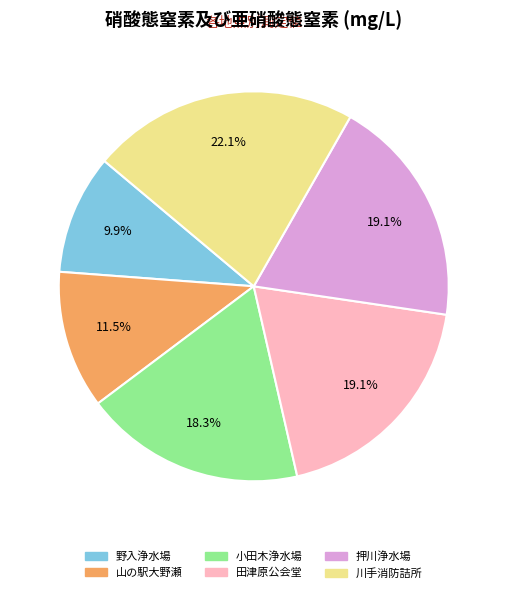

How many segments does this pie chart have?

6